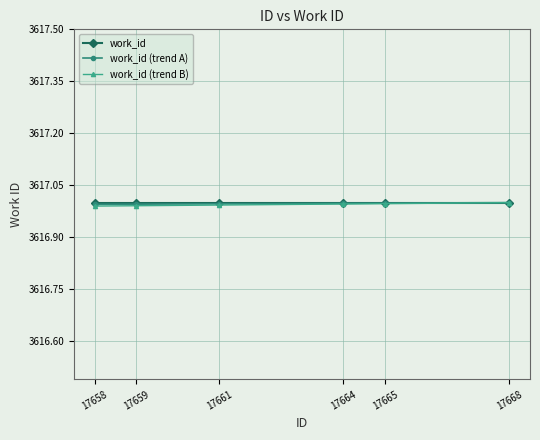

Is this an area chart (filled region under the line)?

No